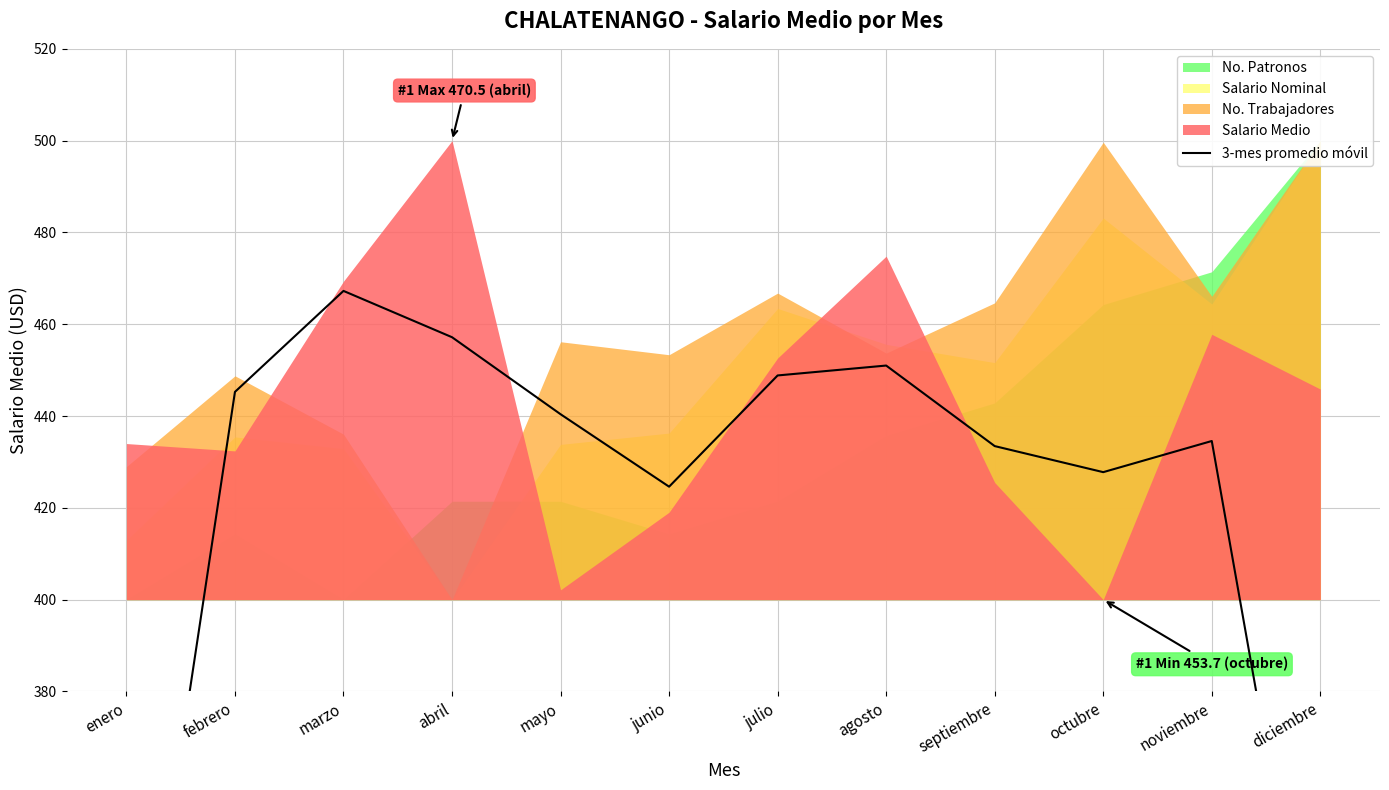

Reading left to right, list all the values displayed in this chart.

enero=288.8	febrero=445.3	marzo=467.3	abril=457.2	mayo=440.4	junio=424.6	julio=448.8	agosto=451.0	septiembre=433.5	octubre=427.8	noviembre=434.6	diciembre=301.2